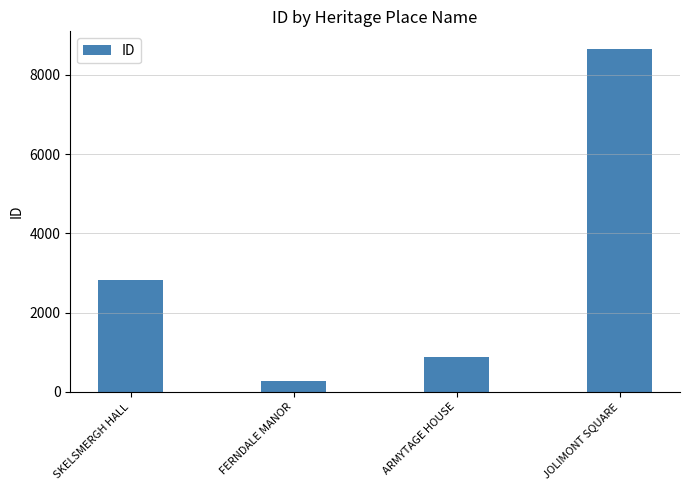

What is the label of the 1st bar from the left?

SKELSMERGH HALL